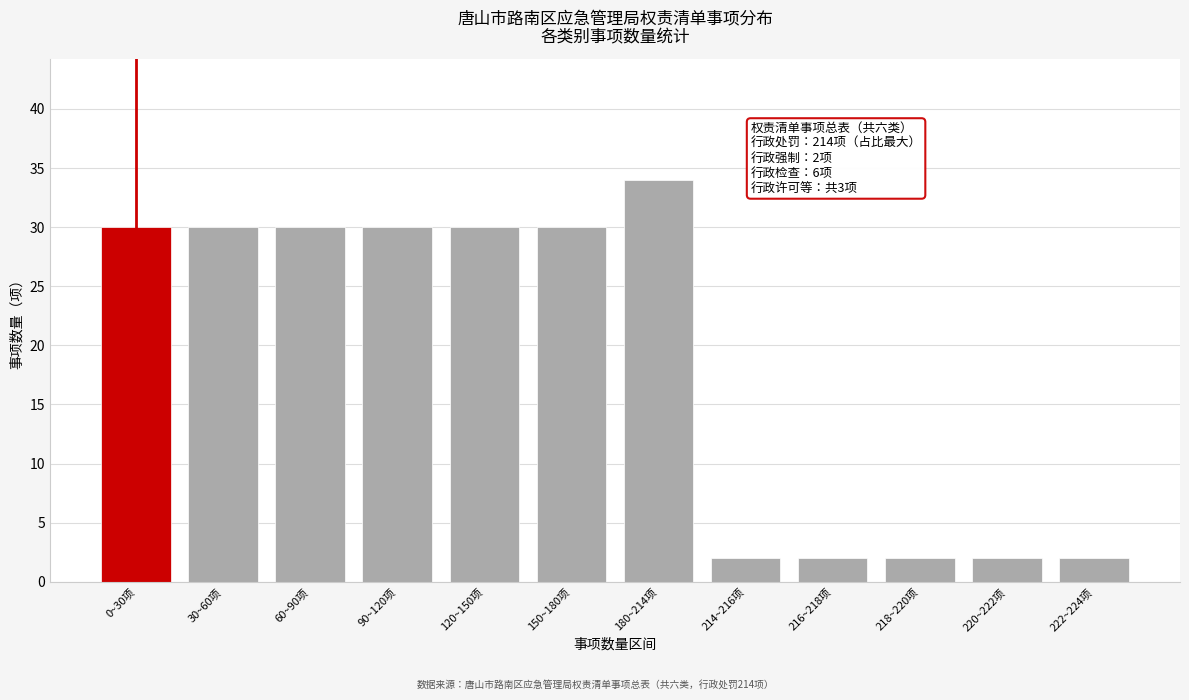

Reading left to right, extract all data points from this chart.

30	30	30	30	30	30	34	2	2	2	2	2